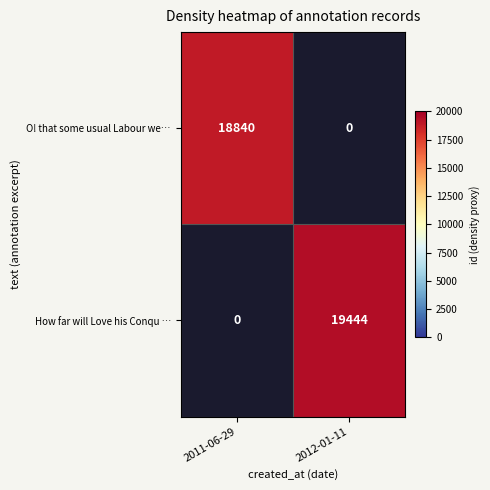

At how many categories does at least one series exceed 19367?

1